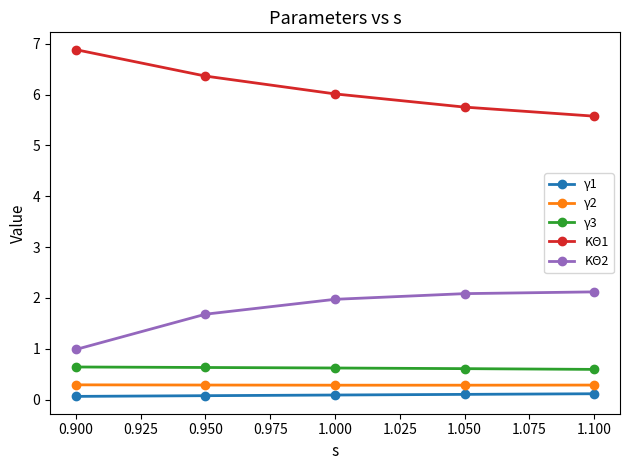

True or false: γ2 and γ1 cross at least once.

False